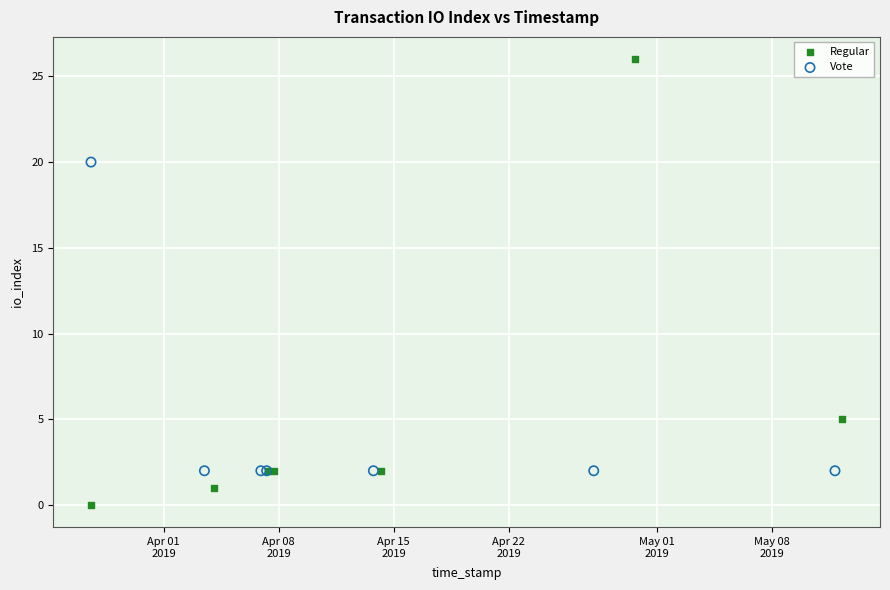

Which series contains the lowest Y value?

Regular